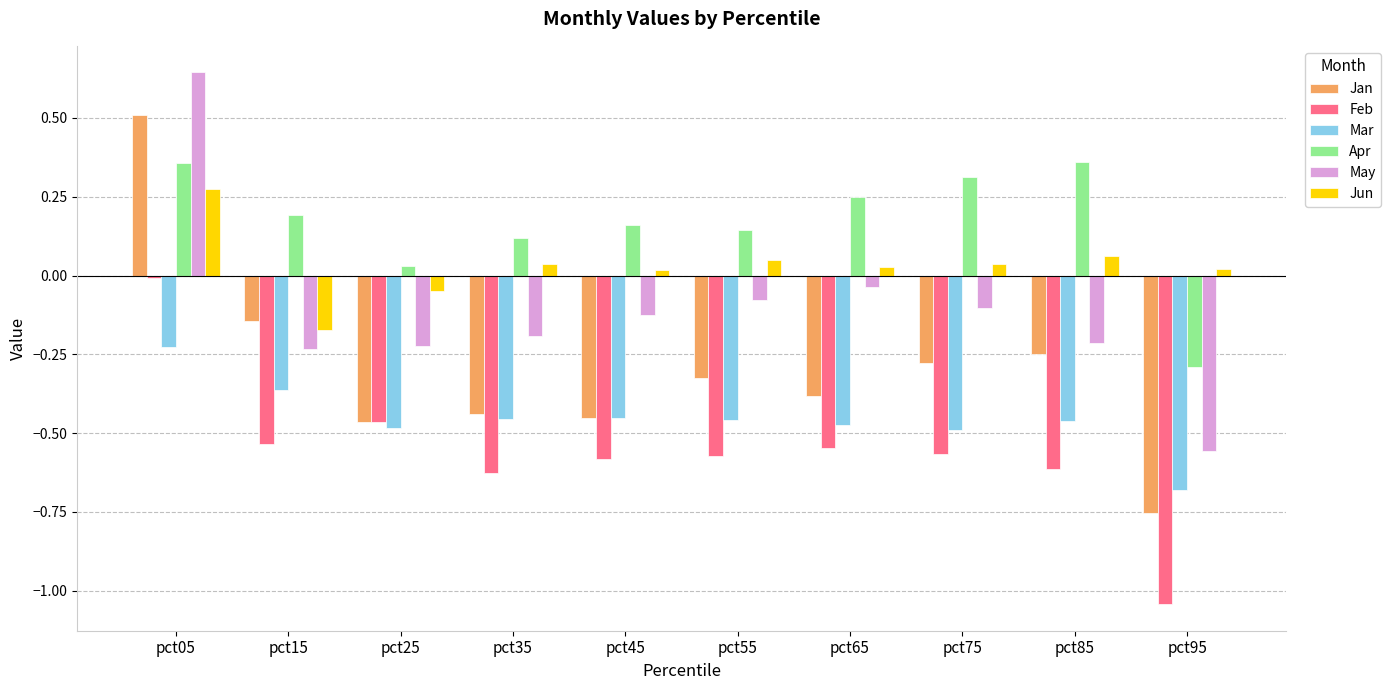

What is the sum of all Mar values?

-4.5